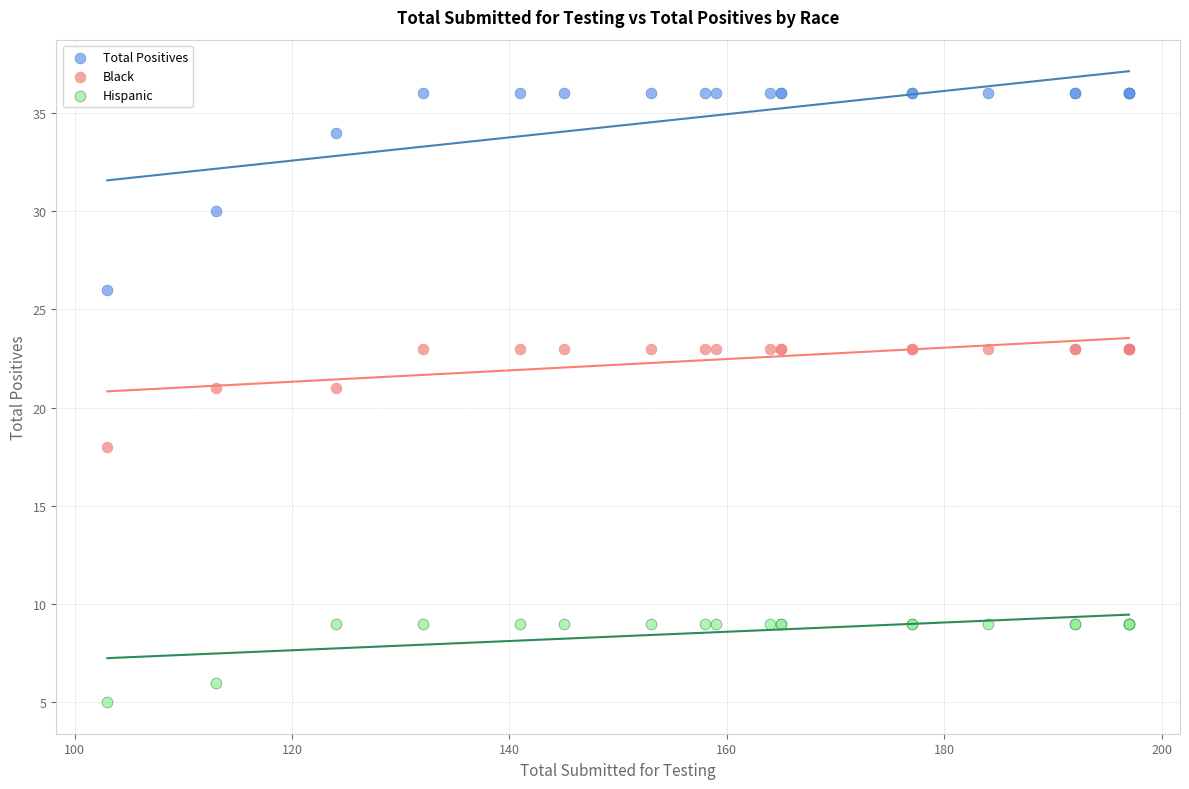

In the Total Positives series, what Y value is closest to 31?

30